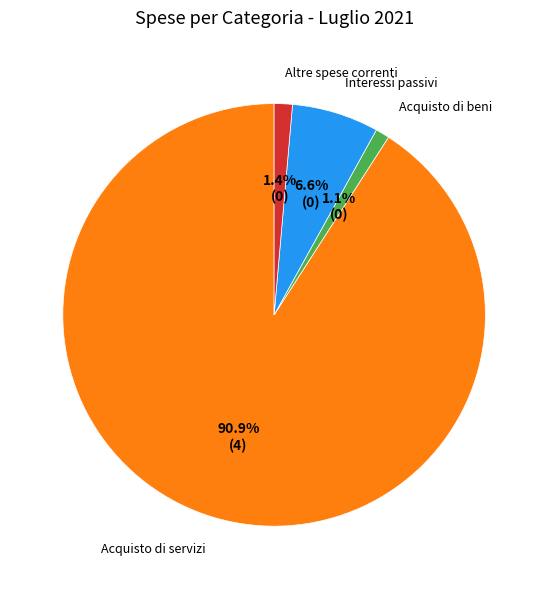

Which category has the biggest portion of the pie?

Acquisto di servizi